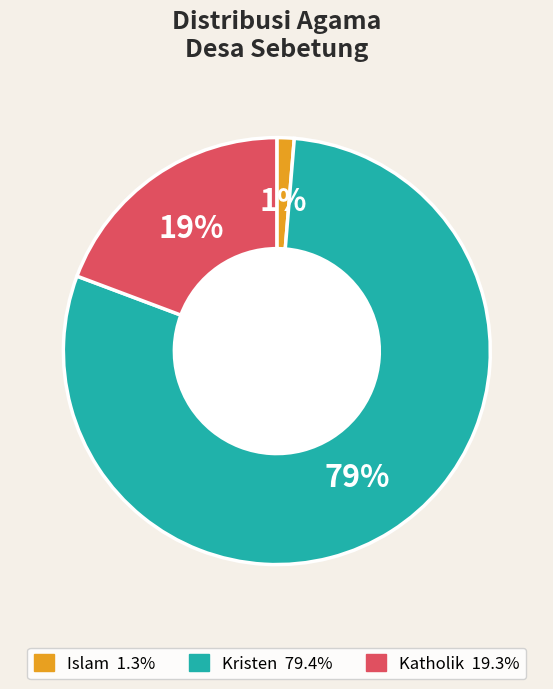

Is there a majority slice in this chart?

Yes